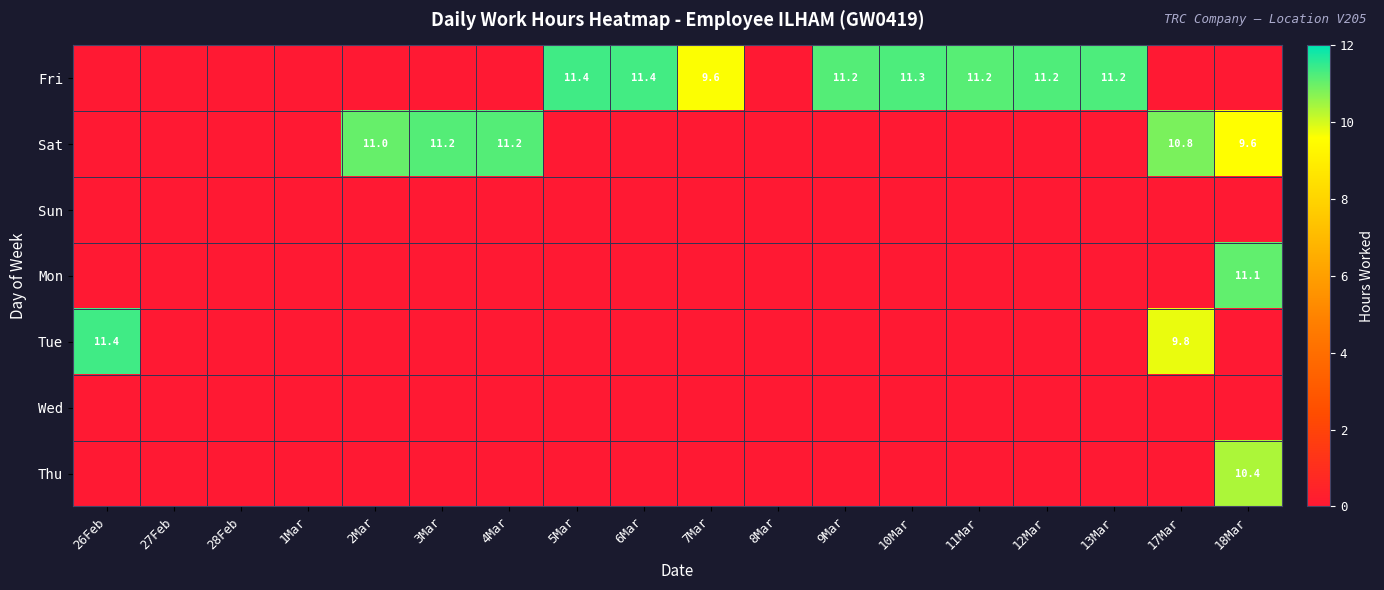

The value of Fri at 6Mar is 11.4. True or false?

True